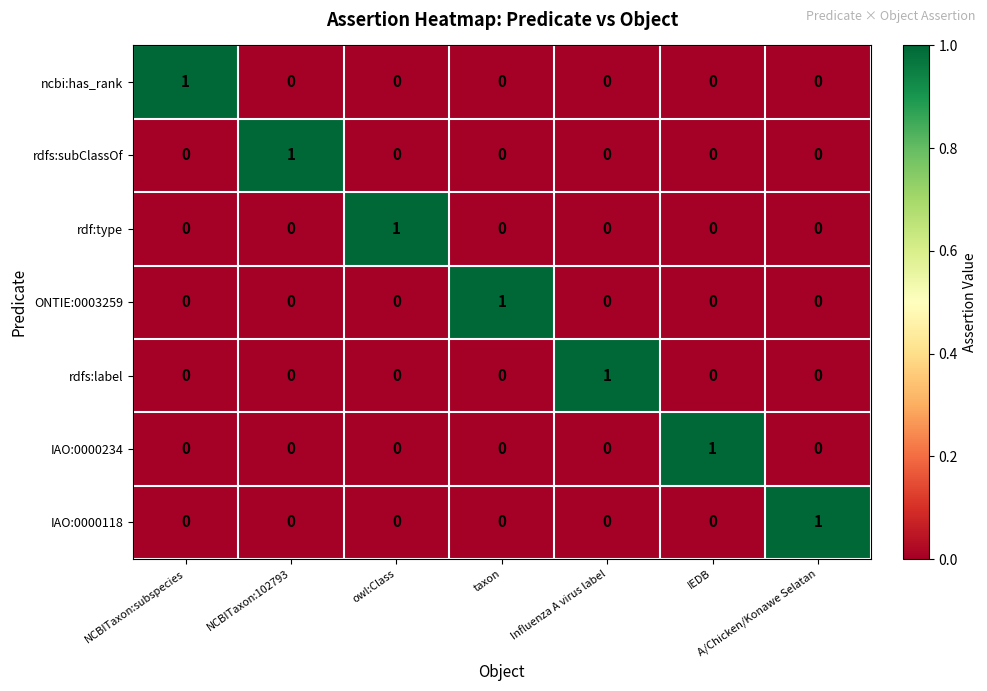

What is the difference between the highest and lowest values at taxon?

1